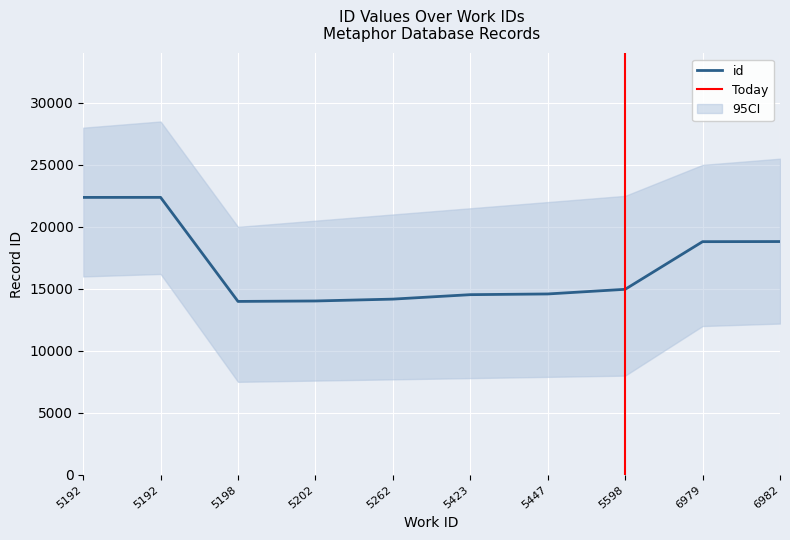

List the labels in order of value, smallest first.

5198, 5202, 5262, 5423, 5447, 5598, 6979, 6982, 5192, 5192